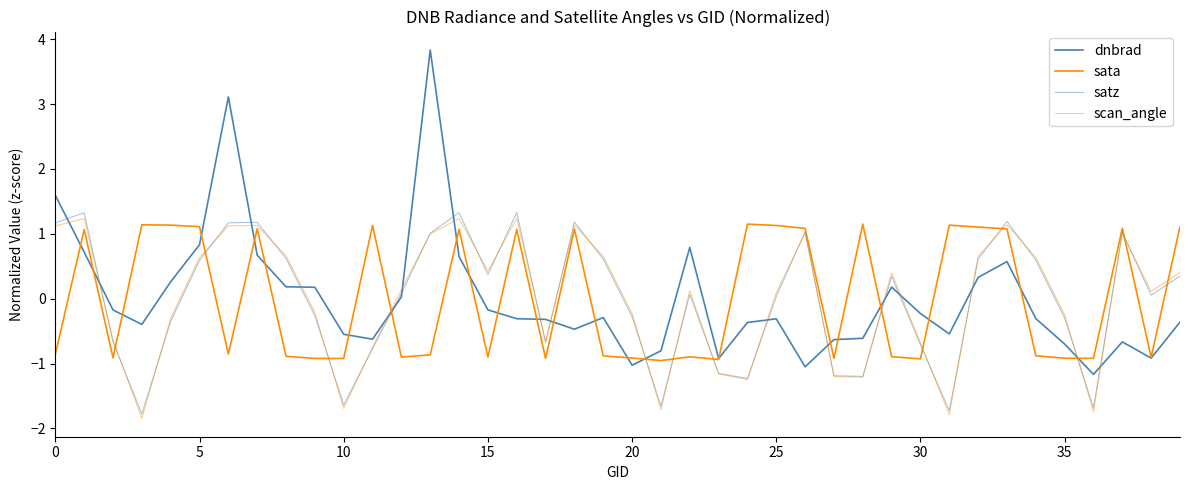

At which label is scan_angle closest to 0?

25